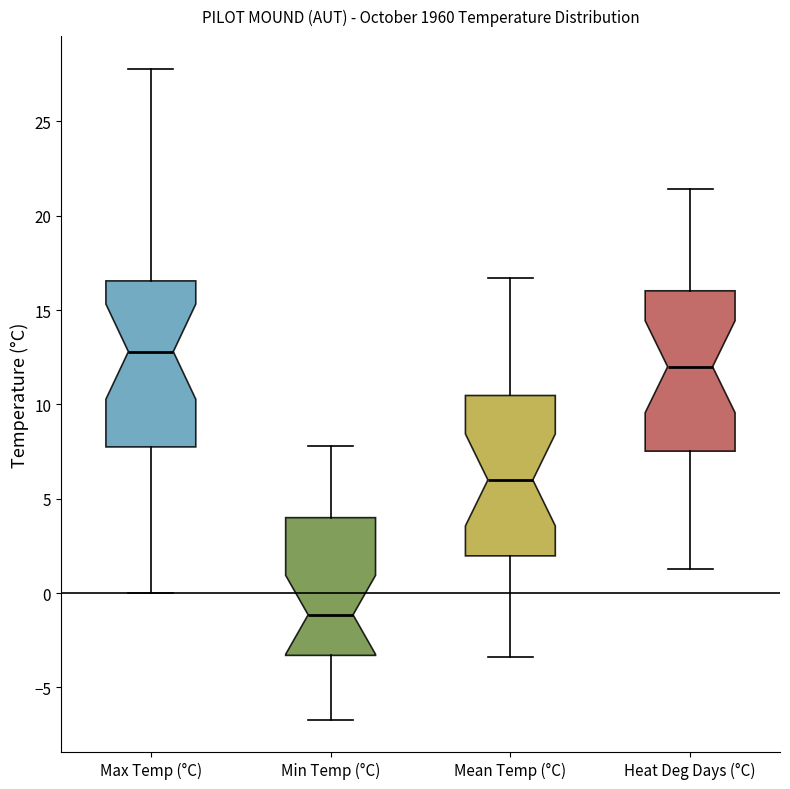

Where does the median line of the box for Heat Deg Days (°C) sit on the y-axis? The values are not printed on the chart, so give them approximately, as read against the axis.

12.0